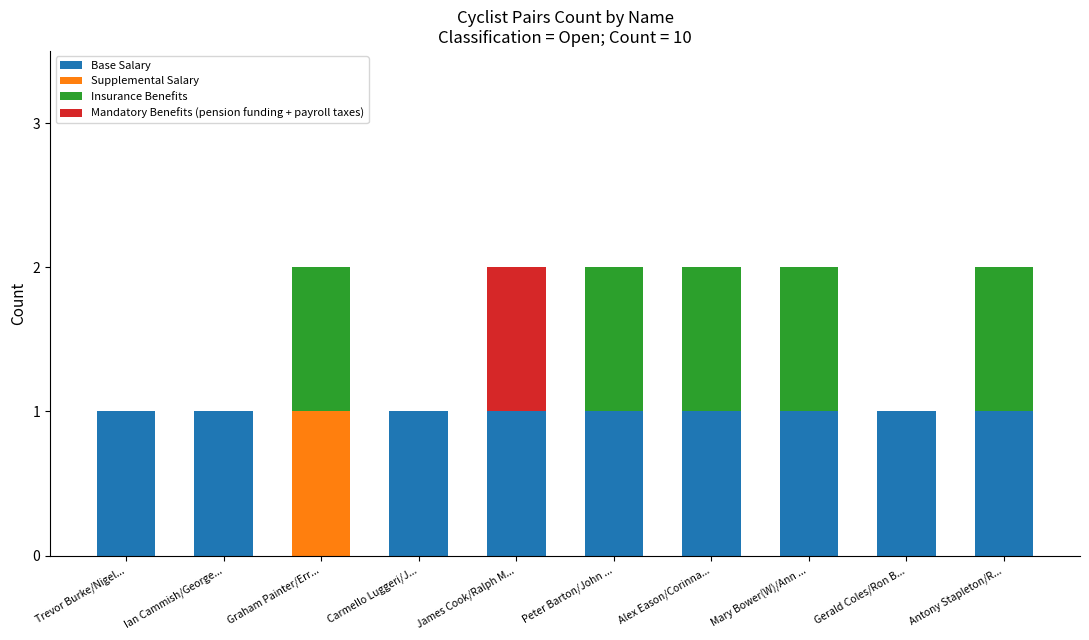

How many positive values does the Base Salary series have?

9